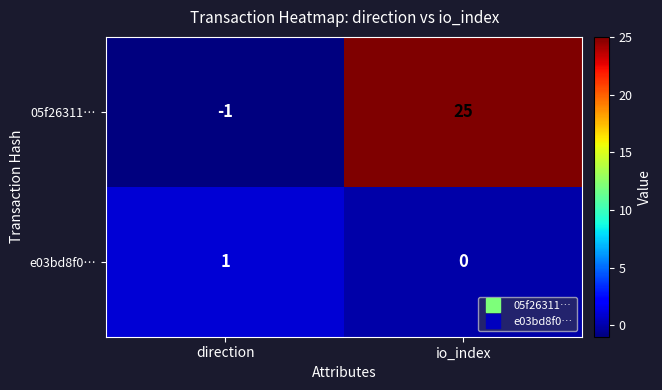

Reading right to left, extract all data points from this chart.

05f26311…: 25	-1
e03bd8f0…: 0	1